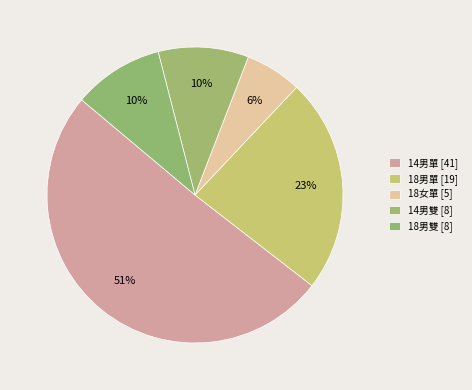

To the nearest percent, what portion does 18男單 represent?

23%